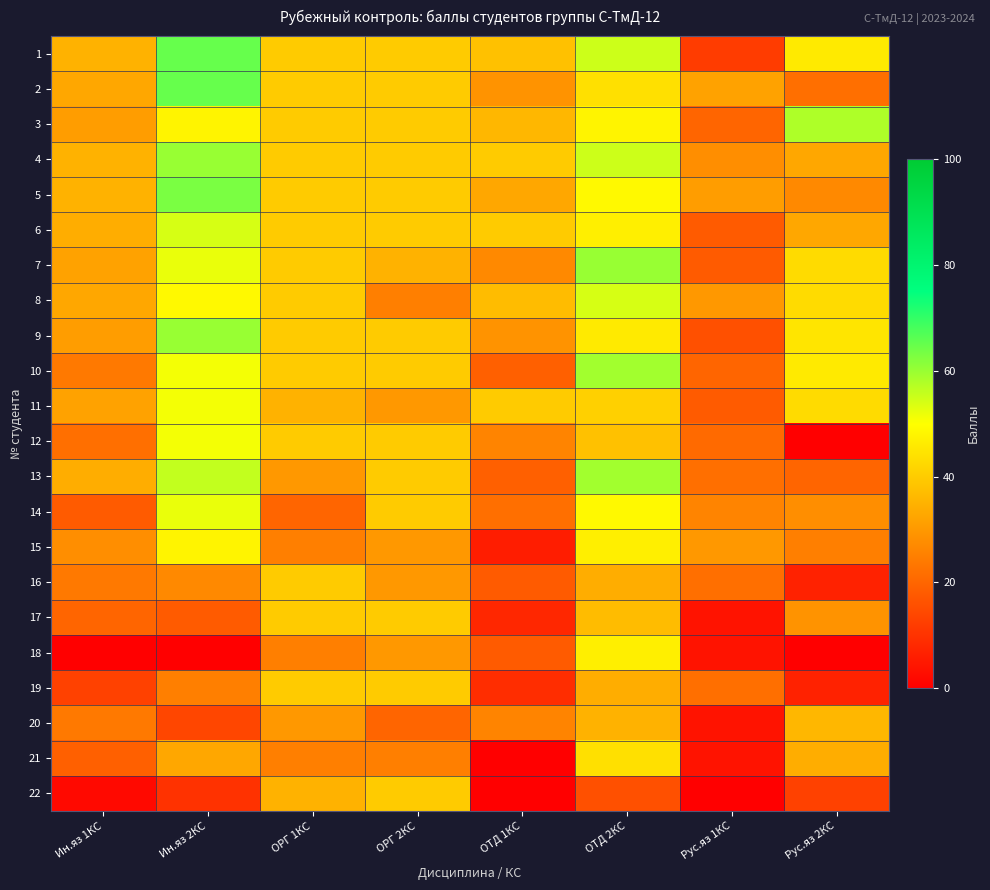

Which series changed the most between Ин.яз 1КС and ОТД 2КС?

18